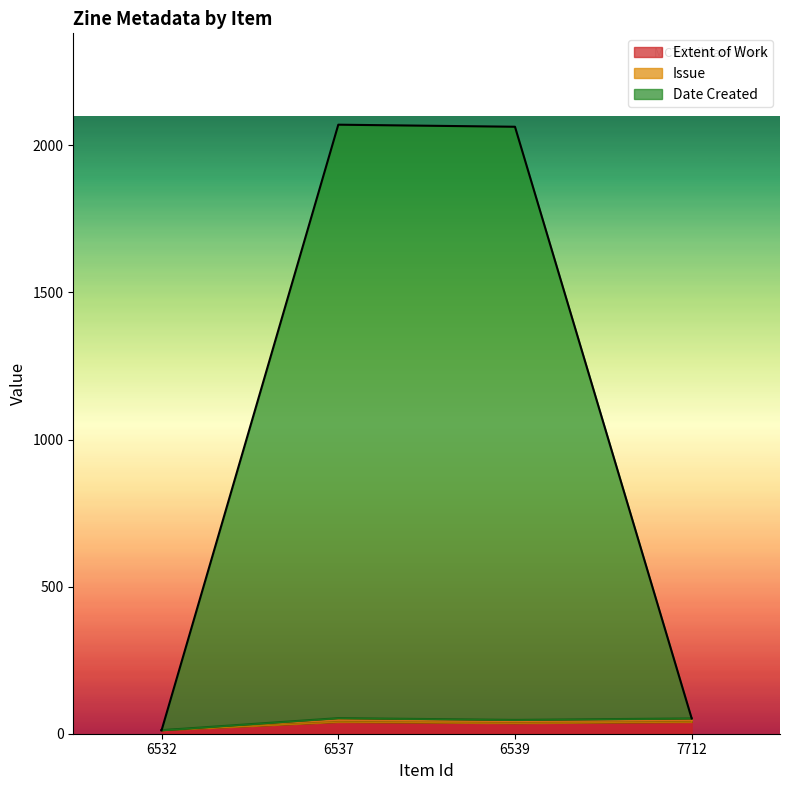

Where is the first local maximum for Extent of Work?

6537